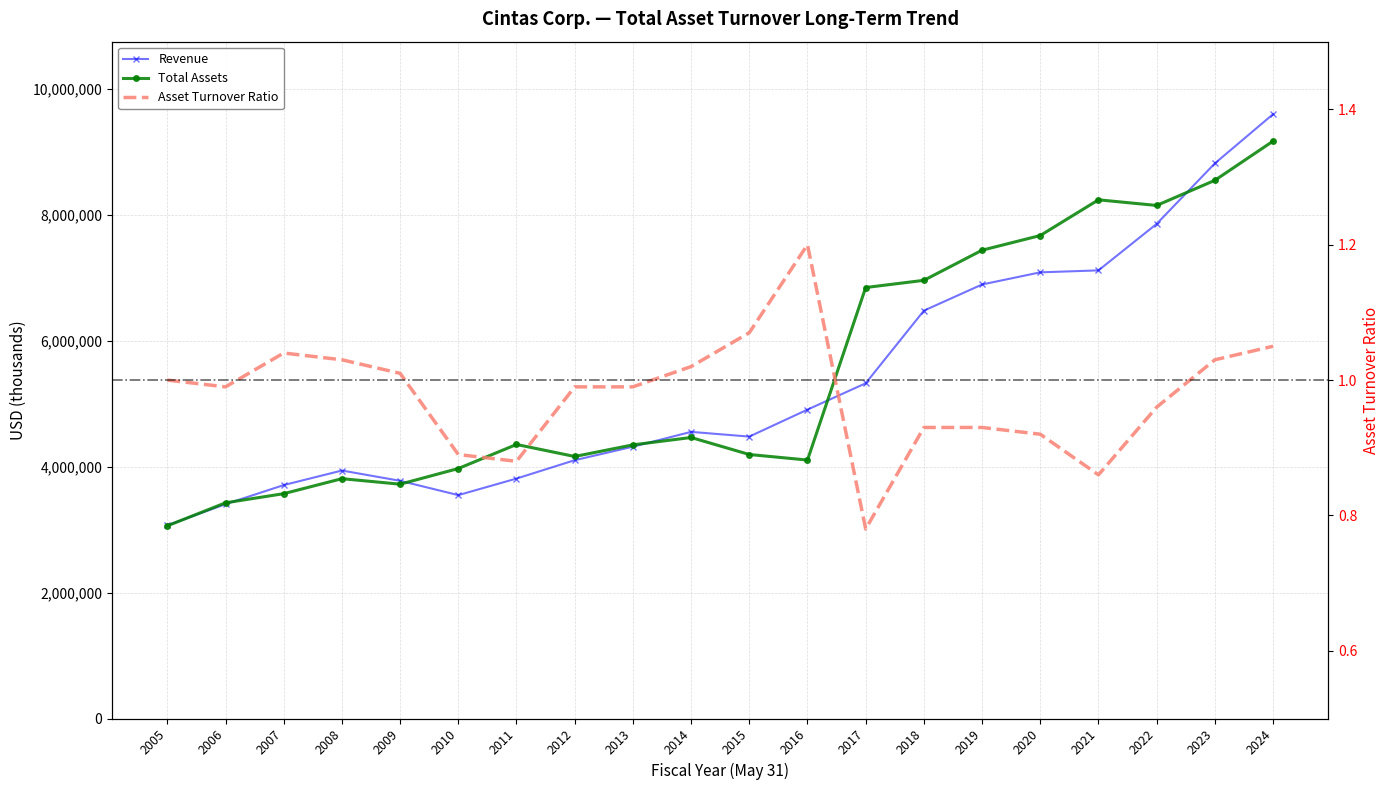

The Total Assets series shows 7436662.0 at 2019. True or false?

True